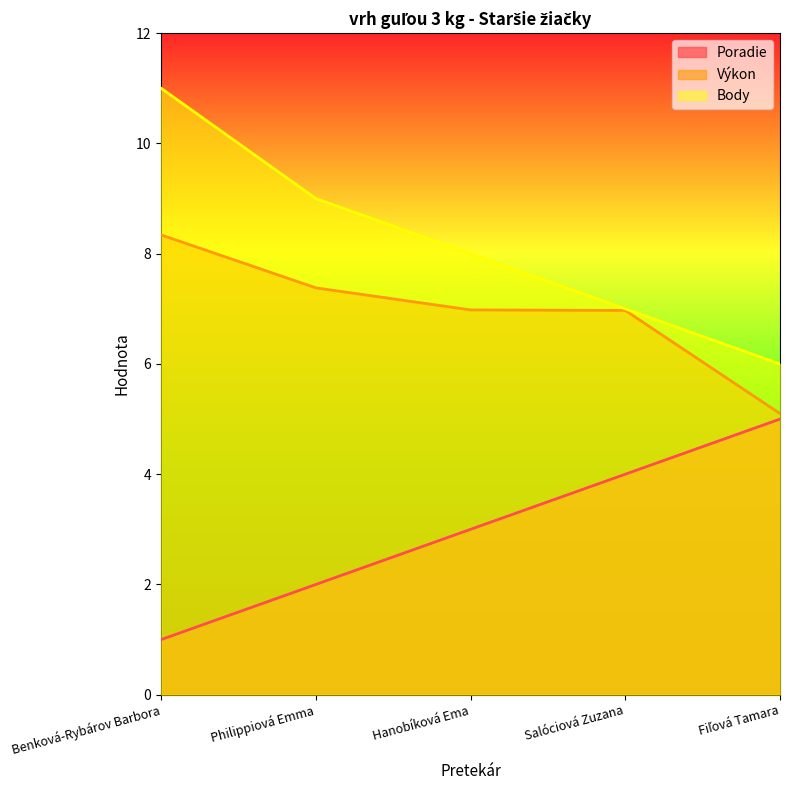

True or false: Body has more than 0 points higher than both neighbors.

False